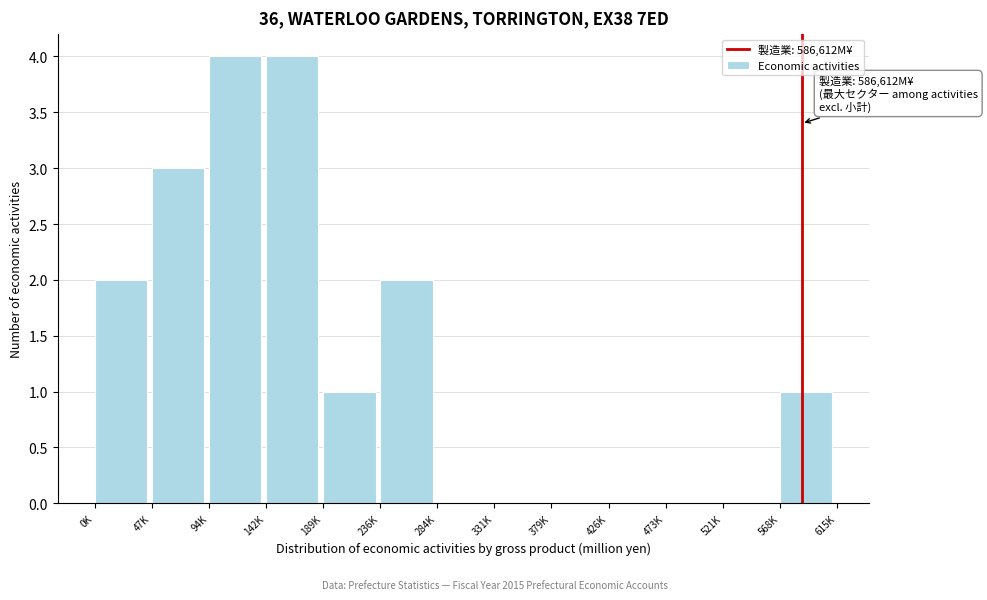

Reading left to right, what are all the values shown in this chart?

0K=2	47K=3	94K=4	142K=4	189K=1	236K=2	284K=0	331K=0	379K=0	426K=0	473K=0	521K=0	568K=1